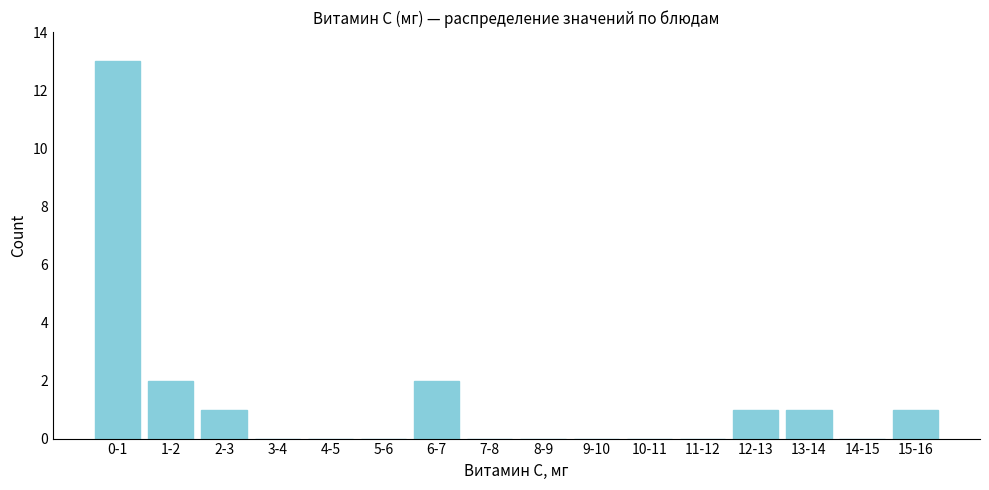

Reading right to left, extract all data points from this chart.

15-16=1	14-15=0	13-14=1	12-13=1	11-12=0	10-11=0	9-10=0	8-9=0	7-8=0	6-7=2	5-6=0	4-5=0	3-4=0	2-3=1	1-2=2	0-1=13